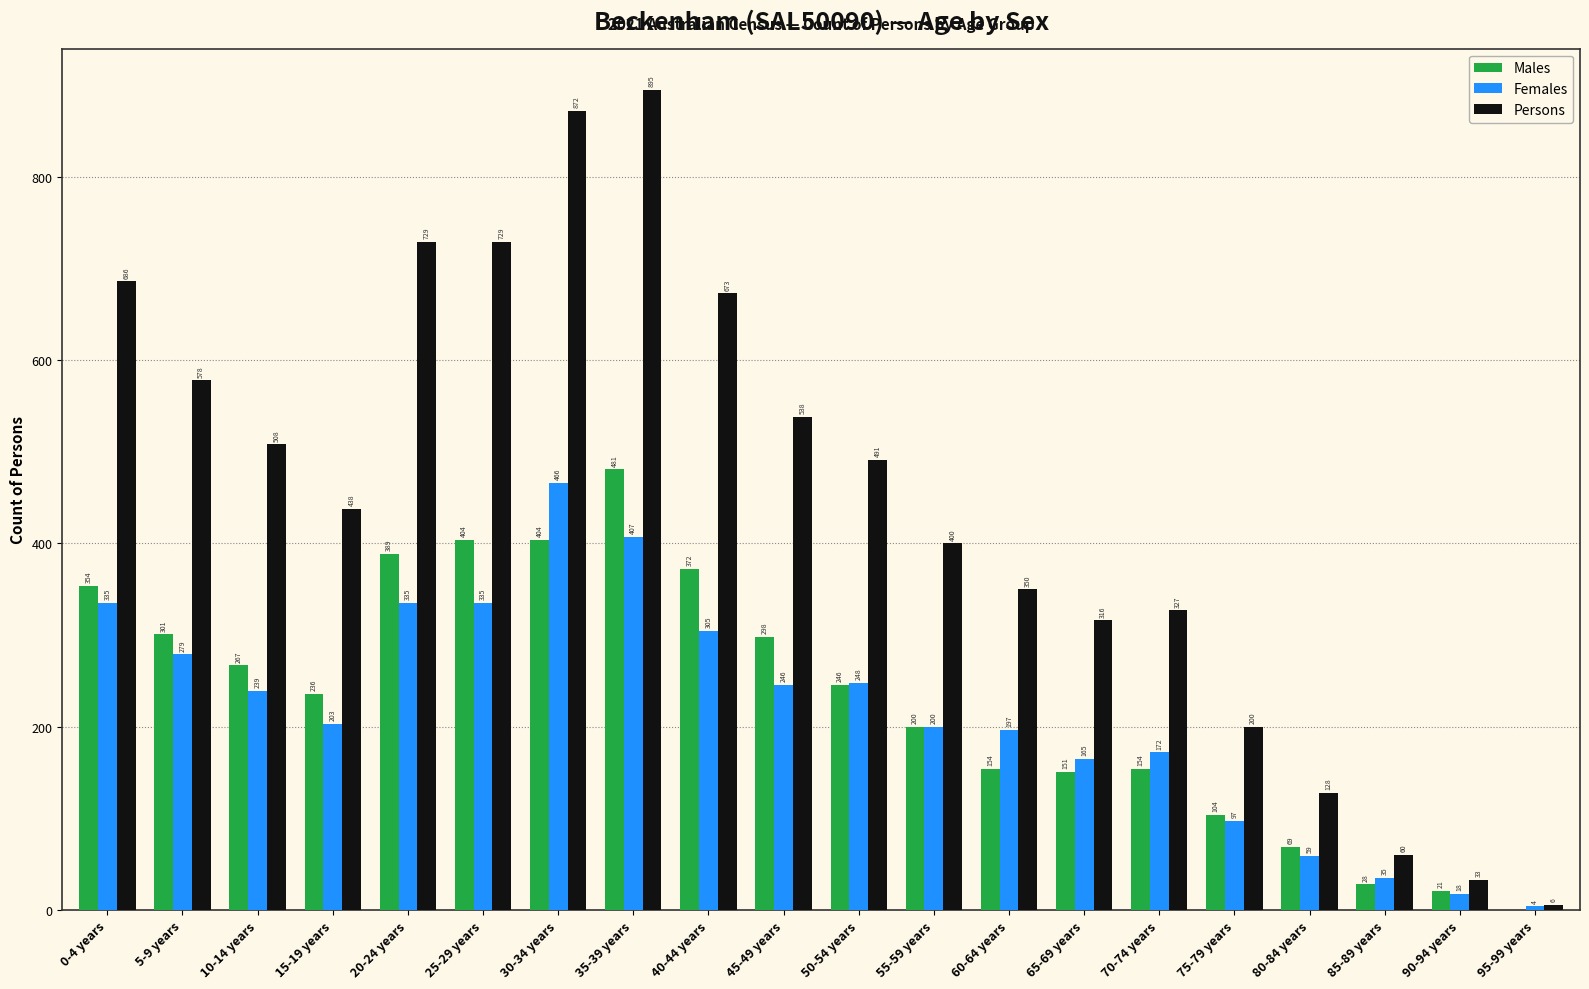

Reading left to right, transcribe all the data shown in this chart.

Males: 0-4 years=354	5-9 years=301	10-14 years=267	15-19 years=236	20-24 years=389	25-29 years=404	30-34 years=404	35-39 years=481	40-44 years=372	45-49 years=298	50-54 years=246	55-59 years=200	60-64 years=154	65-69 years=151	70-74 years=154	75-79 years=104	80-84 years=69	85-89 years=28	90-94 years=21	95-99 years=0
Females: 0-4 years=335	5-9 years=279	10-14 years=239	15-19 years=203	20-24 years=335	25-29 years=335	30-34 years=466	35-39 years=407	40-44 years=305	45-49 years=246	50-54 years=248	55-59 years=200	60-64 years=197	65-69 years=165	70-74 years=172	75-79 years=97	80-84 years=59	85-89 years=35	90-94 years=18	95-99 years=4
Persons: 0-4 years=686	5-9 years=578	10-14 years=508	15-19 years=438	20-24 years=729	25-29 years=729	30-34 years=872	35-39 years=895	40-44 years=673	45-49 years=538	50-54 years=491	55-59 years=400	60-64 years=350	65-69 years=316	70-74 years=327	75-79 years=200	80-84 years=128	85-89 years=60	90-94 years=33	95-99 years=6